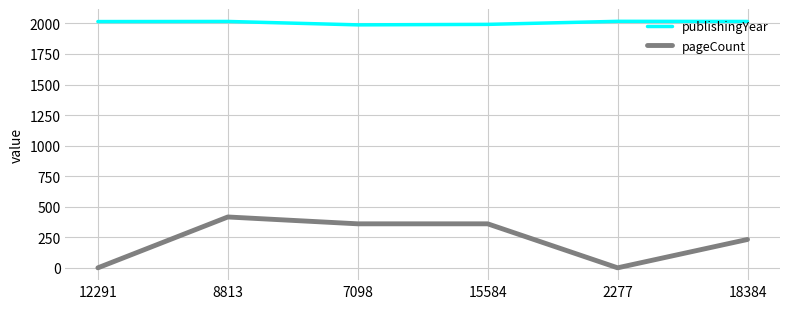

What is the sum of all publishingYear values?

12044